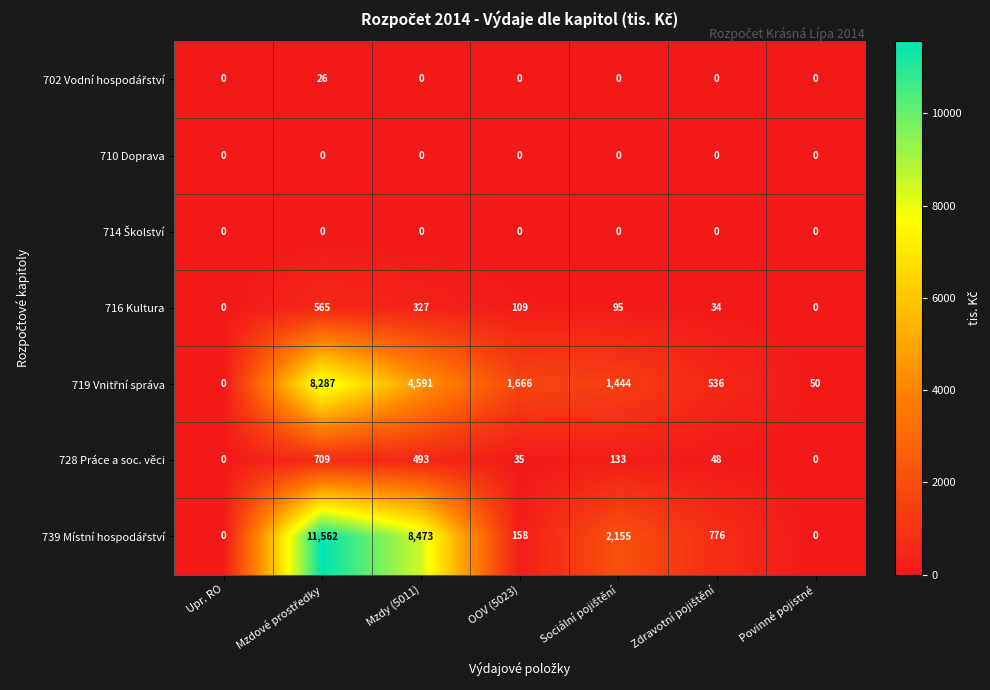

The value of 728 Práce a soc. věci at Upr. RO is 0. True or false?

True